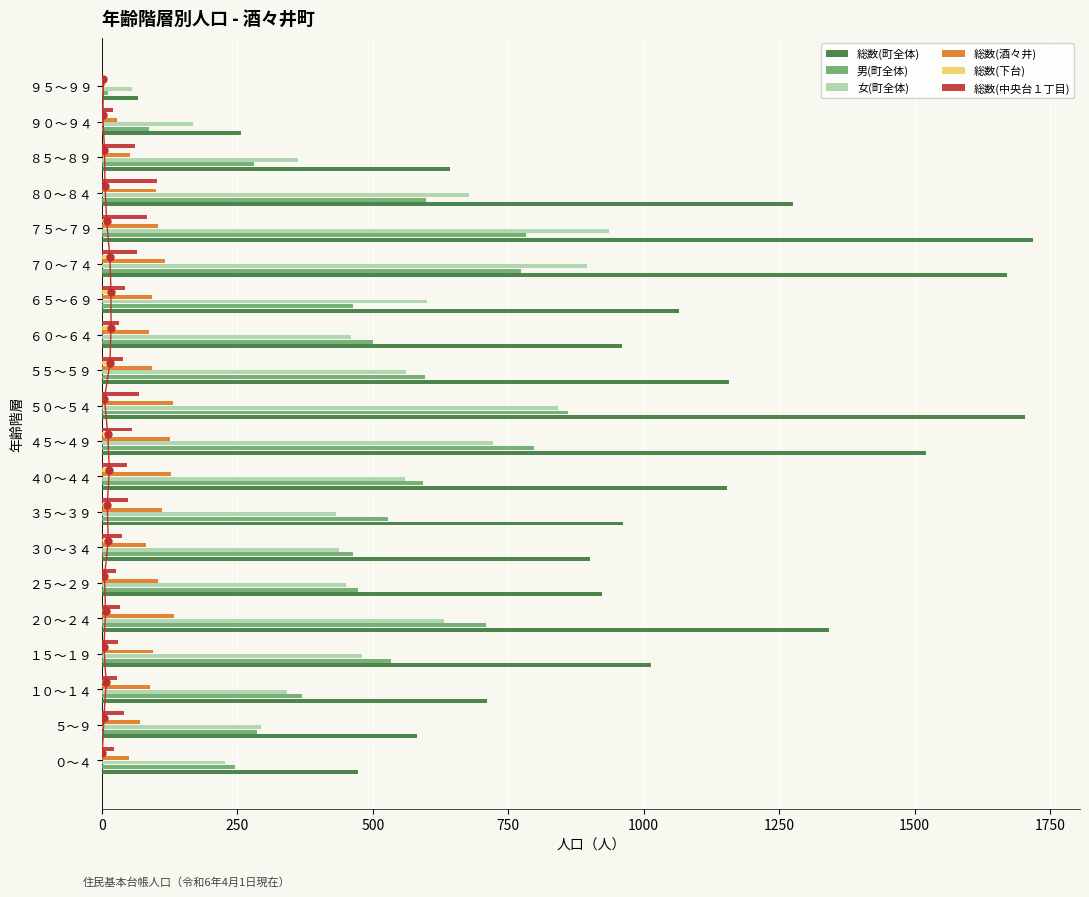

How many values in the 総数(下台) series are below 8?

10